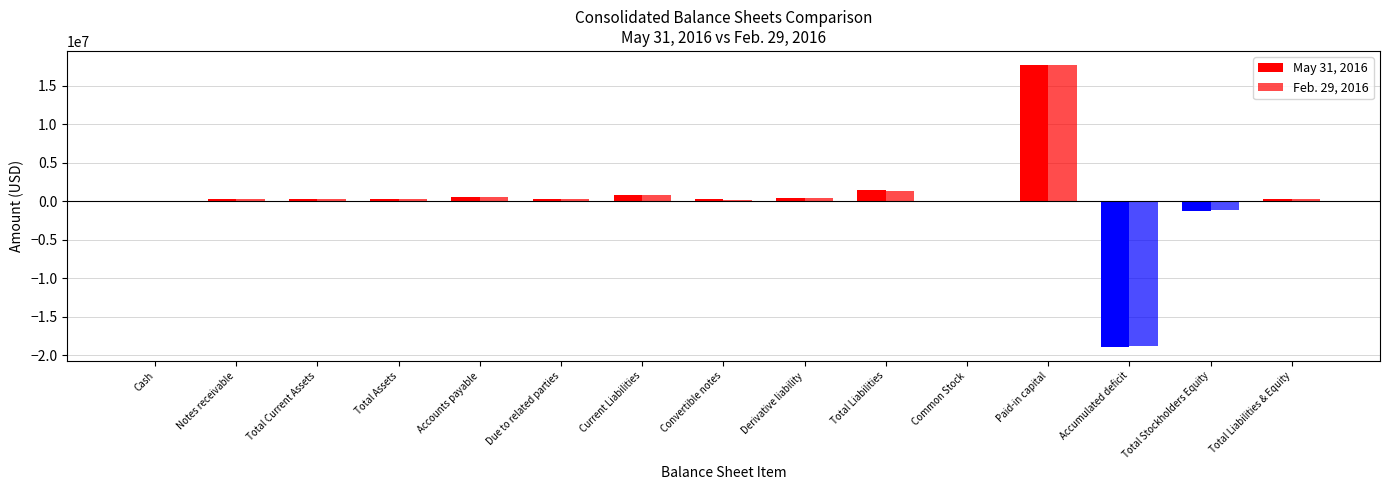

How many categories are shown in the chart?

15